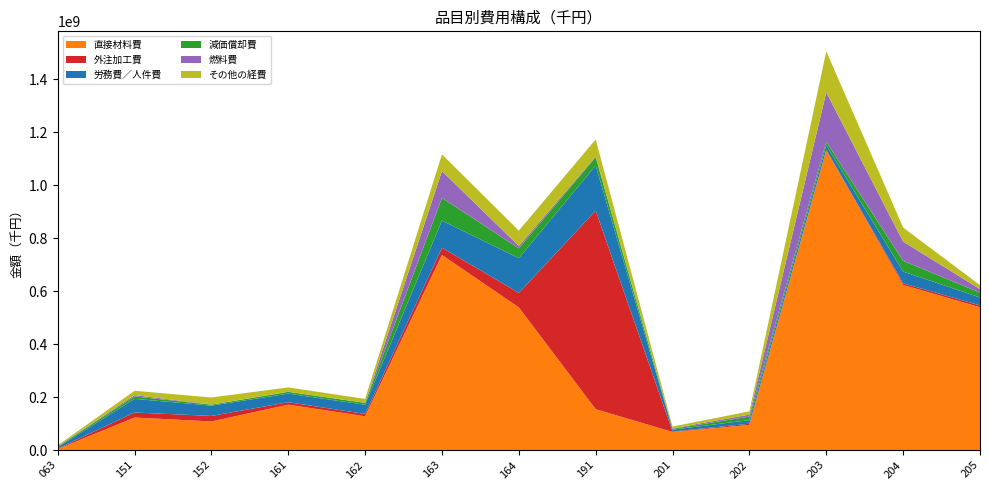

Reading left to right, transcribe all the data shown in this chart.

直接材料費: 063=3503892	151=122730239	152=107848963	161=171166938	162=127406721	163=736396707	164=538428531	191=154172069	201=68172806	202=94851049	203=1132116091	204=623175734	205=538858267
外注加工費: 063=1806117	151=19034772	152=20915721	161=9411000	162=8921858	163=27466964	164=54892867	191=749580184	201=1659883	202=4508149	203=1317448	204=6167692	205=7198882
労務費／人件費: 063=4982662	151=51436799	152=38854047	161=32283069	162=34802914	163=102202791	164=130956108	191=170536216	201=7062089	202=13458299	203=16758138	204=44306342	205=29912838
減価償却費: 063=3132274	151=9206798	152=3468501	161=6805444	162=6866764	163=85830343	164=37052018	191=31428278	201=3077988	202=13394160	203=13812042	204=40612039	205=18283490
燃料費: 063=1091460	151=4986465	152=671743	161=547690	162=138500	163=101292885	164=9074891	191=2555945	201=1813830	202=7509179	203=186402332	204=72585828	205=13381284
その他の経費: 063=3208430	151=16285198	152=26707928	161=16143369	162=14969906	163=63043134	164=57951711	191=64241171	201=6908831	202=12392445	203=154944854	204=53058697	205=14894194